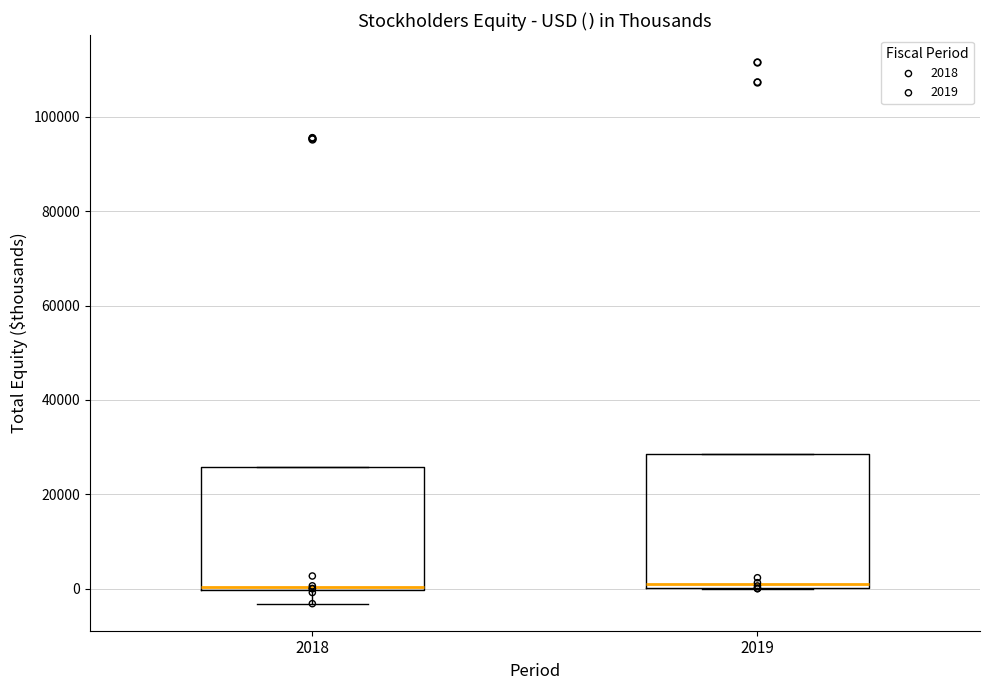

Where is the lower edge of the box at x = 2019 on the y-axis? The values are not printed on the chart, so give them approximately, as read against the axis.

0